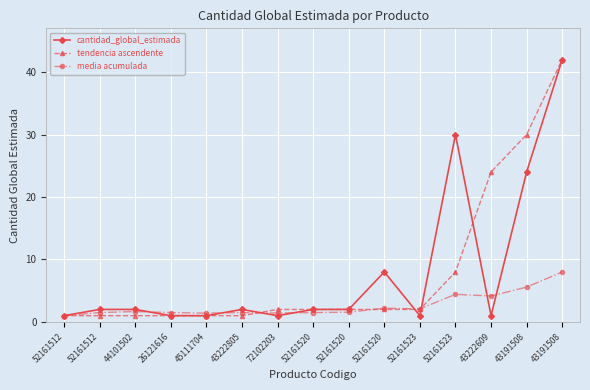

What are all the series names shown in the legend?

cantidad_global_estimada, tendencia ascendente, media acumulada